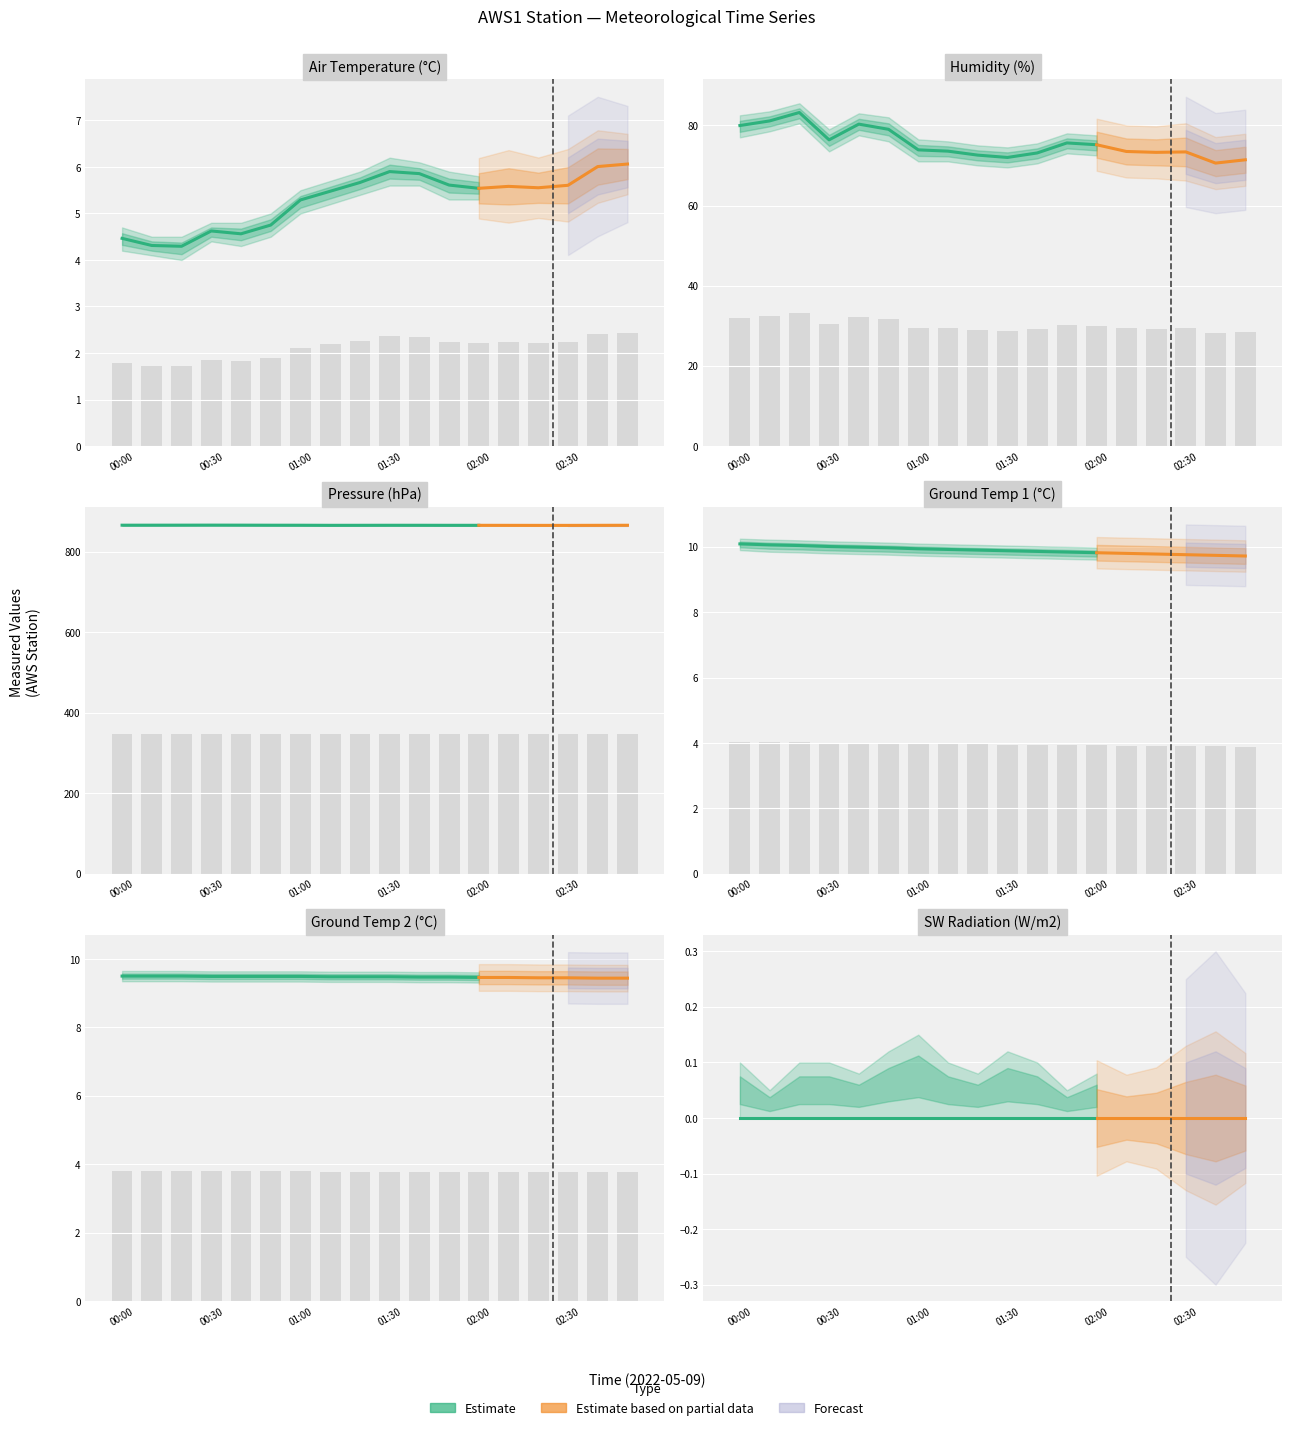

At which label does Humidity_Avg first exceed 29?

00:00